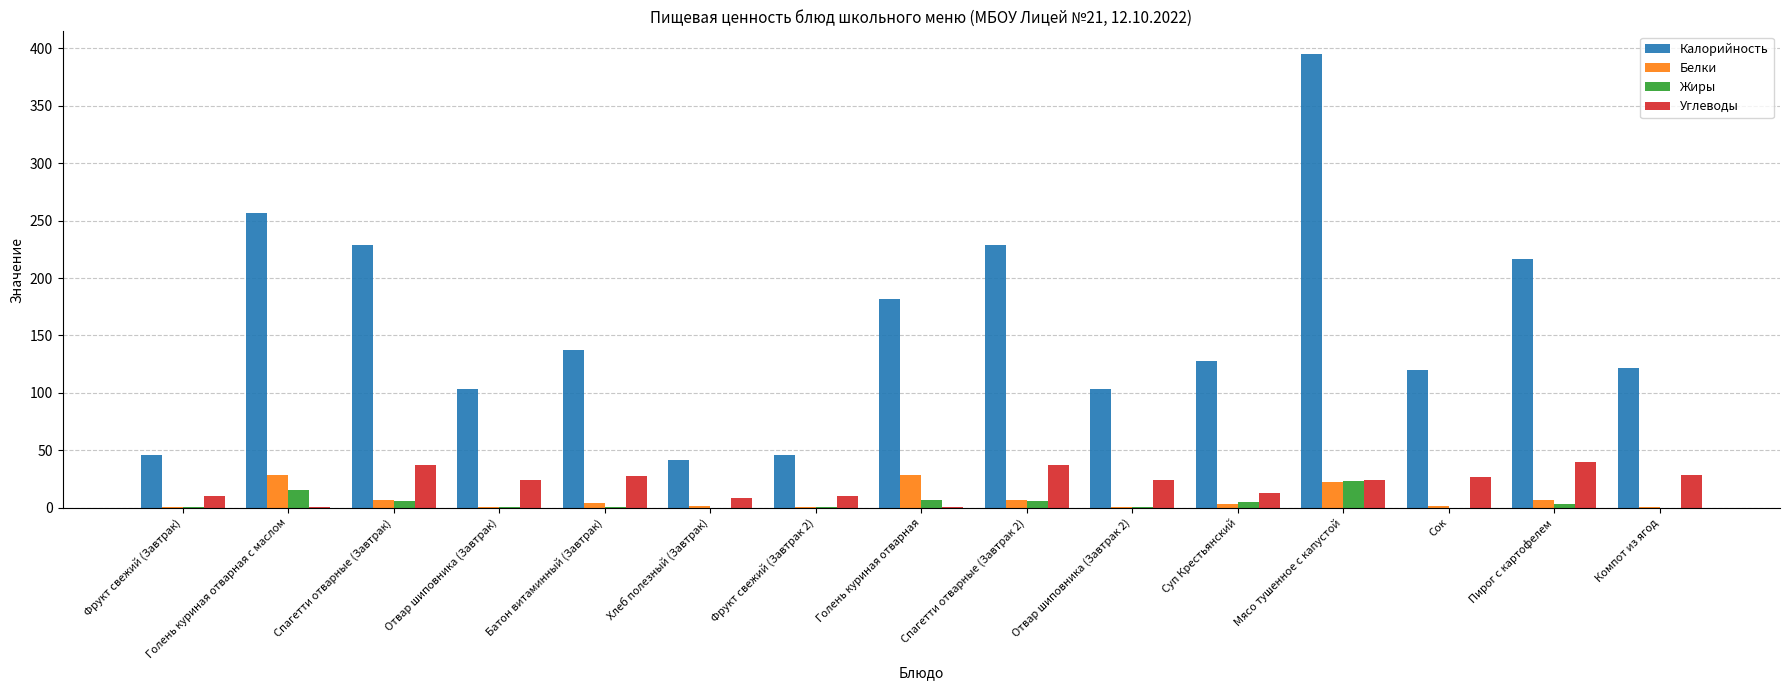

At which category is the sum across all series the highest?

Мясо тушенное с капустой